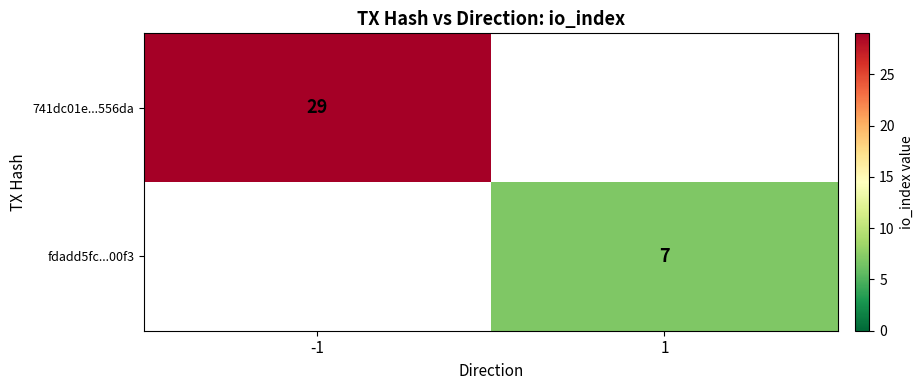

Is it true that fdadd5fc...00f3 equals 7 at 1?

True